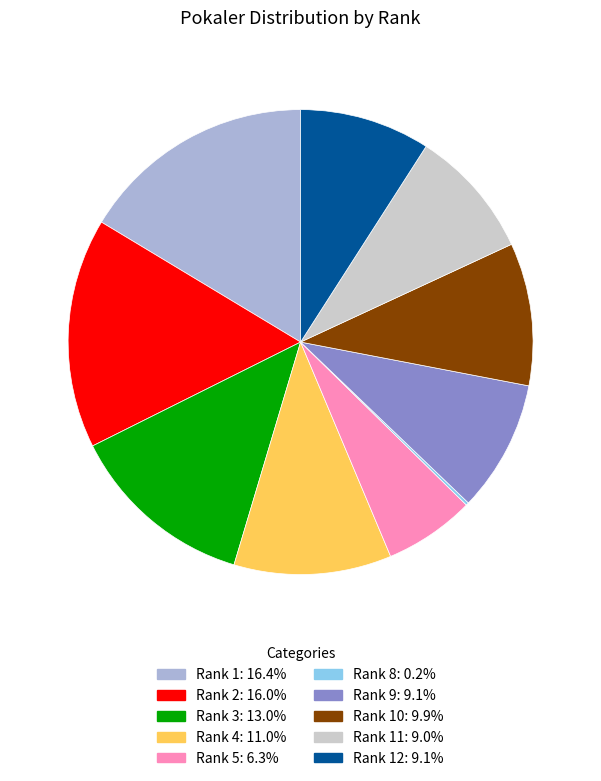

Is there any slice that represents more than half of the pie?

No